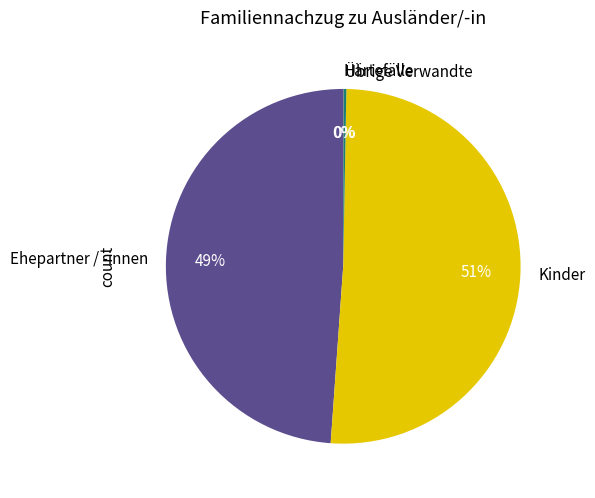

Is there a majority slice in this chart?

Yes